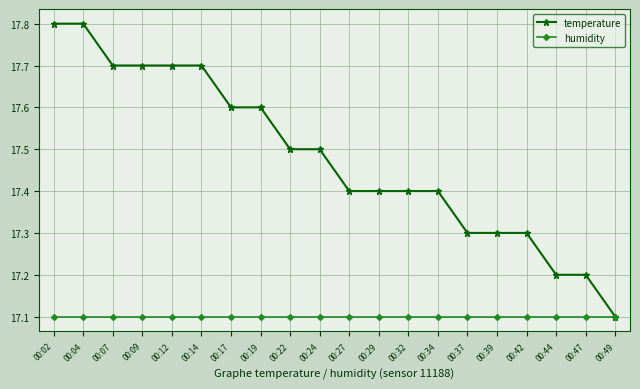

How many lines are shown in the chart?

2